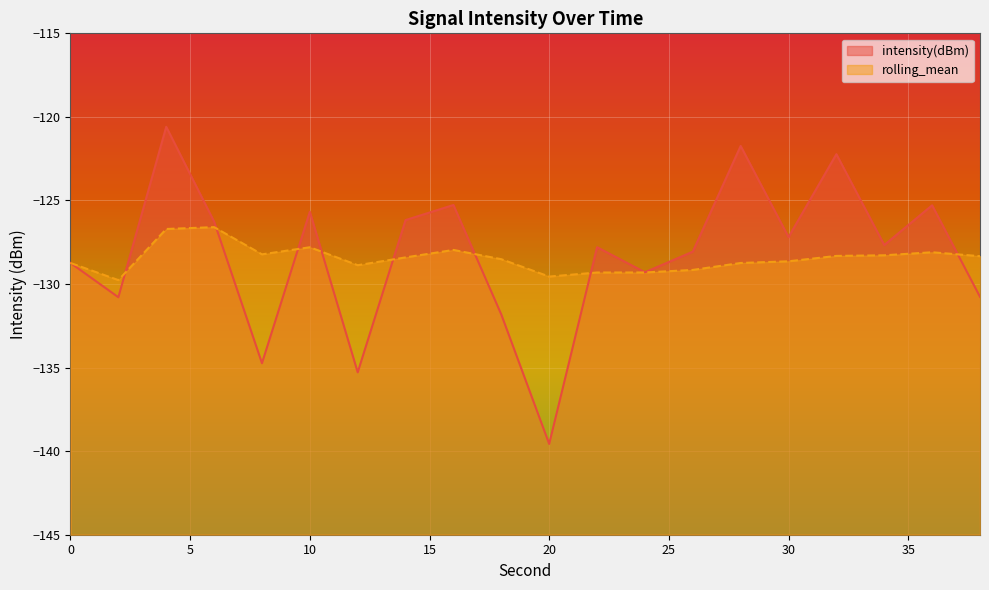

Where is intensity(dBm) nearest to the value -130?

24